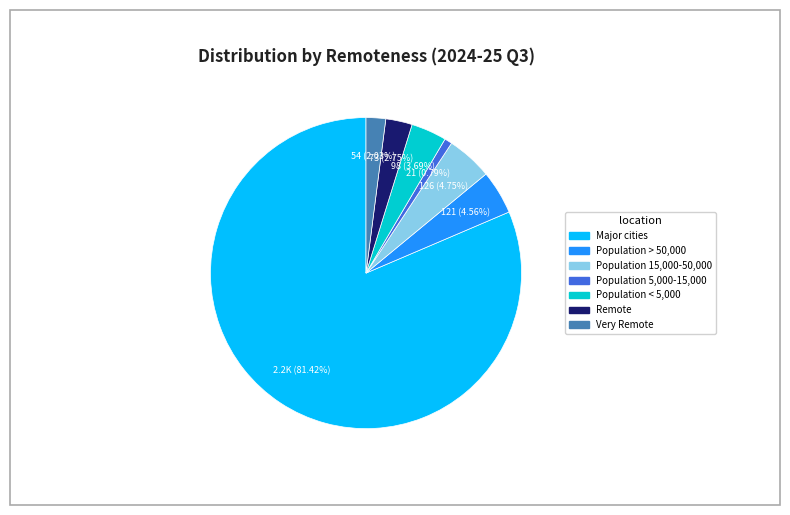

Does any single category account for the majority?

Yes